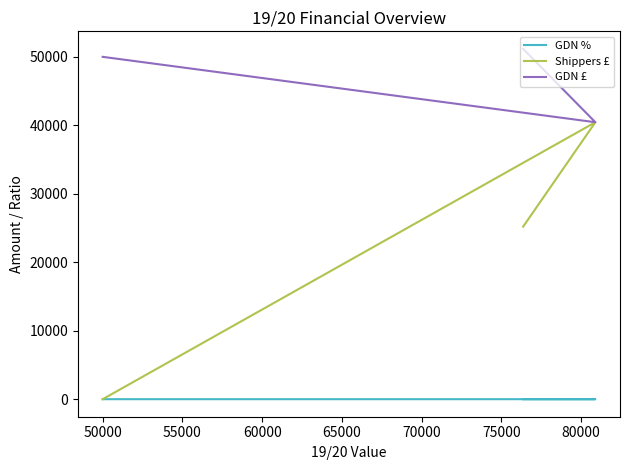

How many GDN % values are between 0 and 1?

3